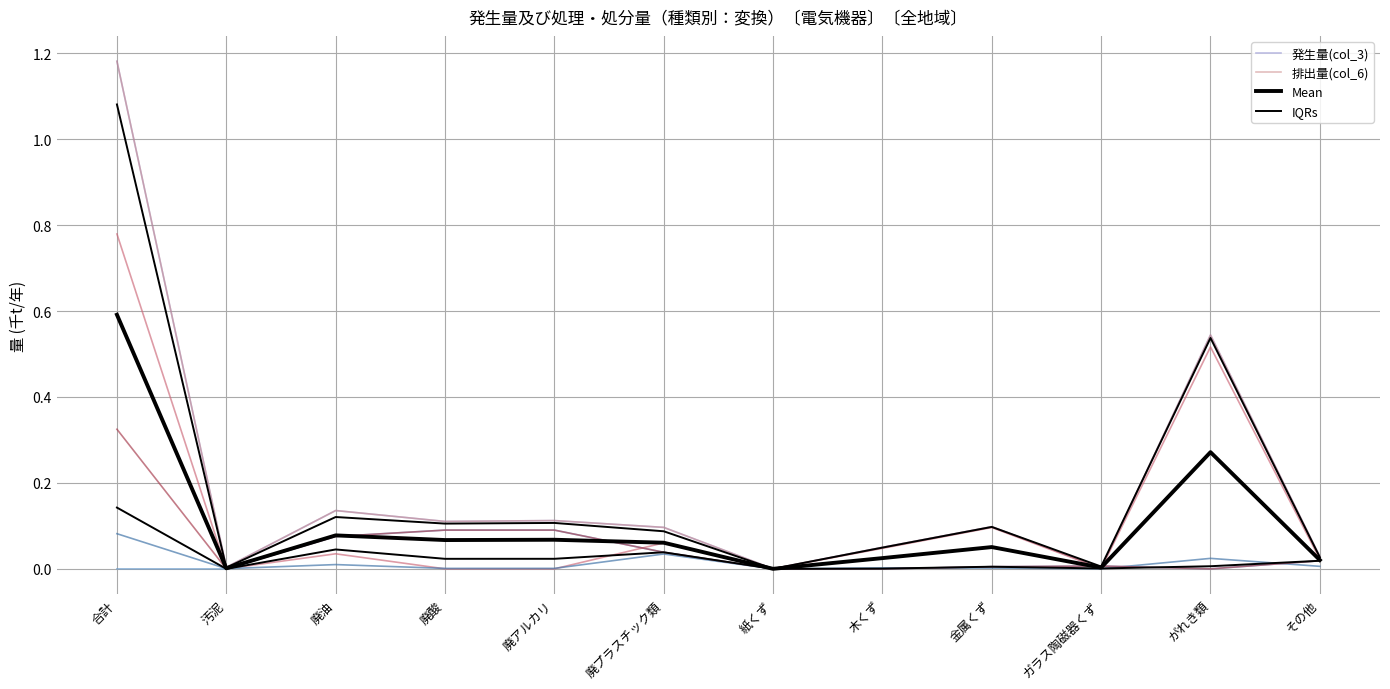

Is this an area chart (filled region under the line)?

No